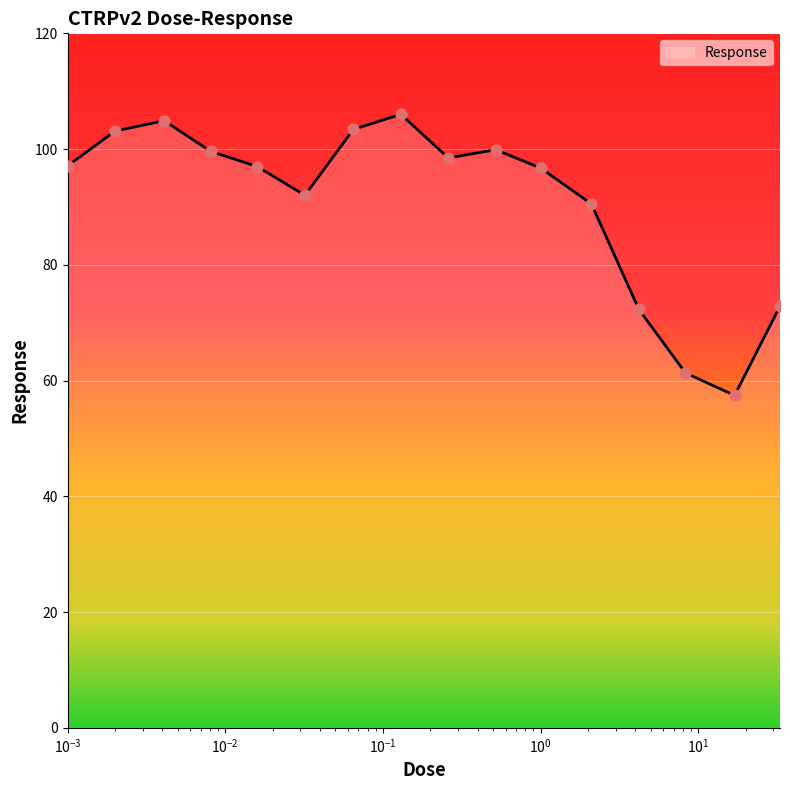

What is the difference between the maximum and minimum values?

48.6